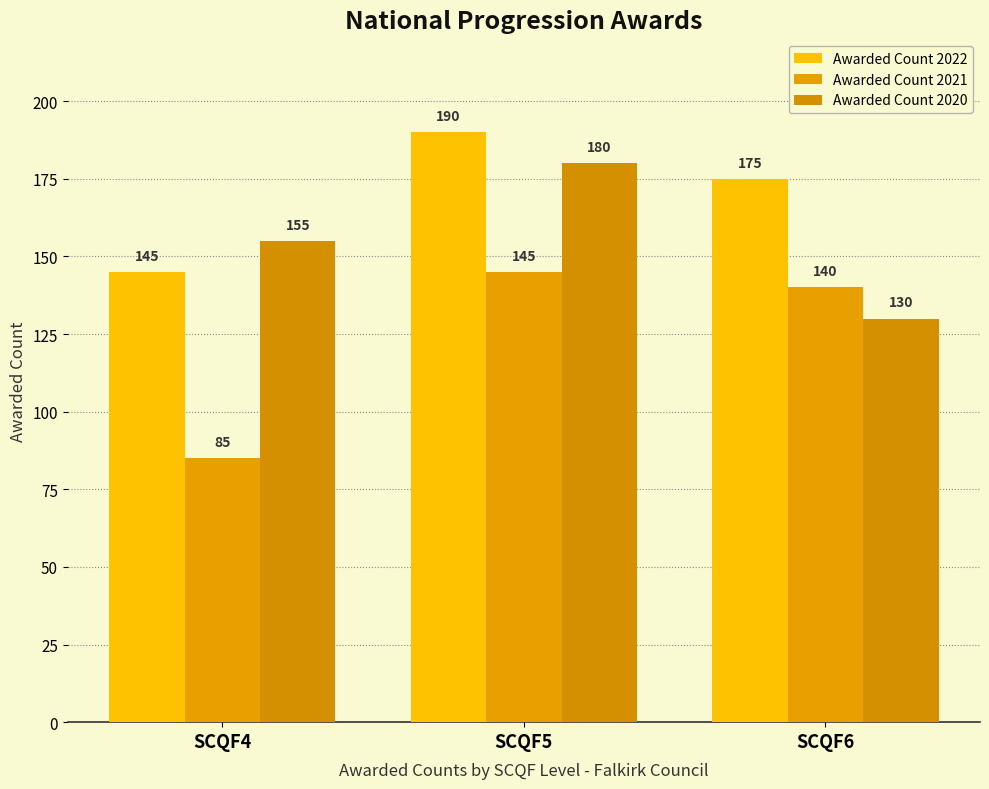

What is the total value across all series at SCQF4?

385